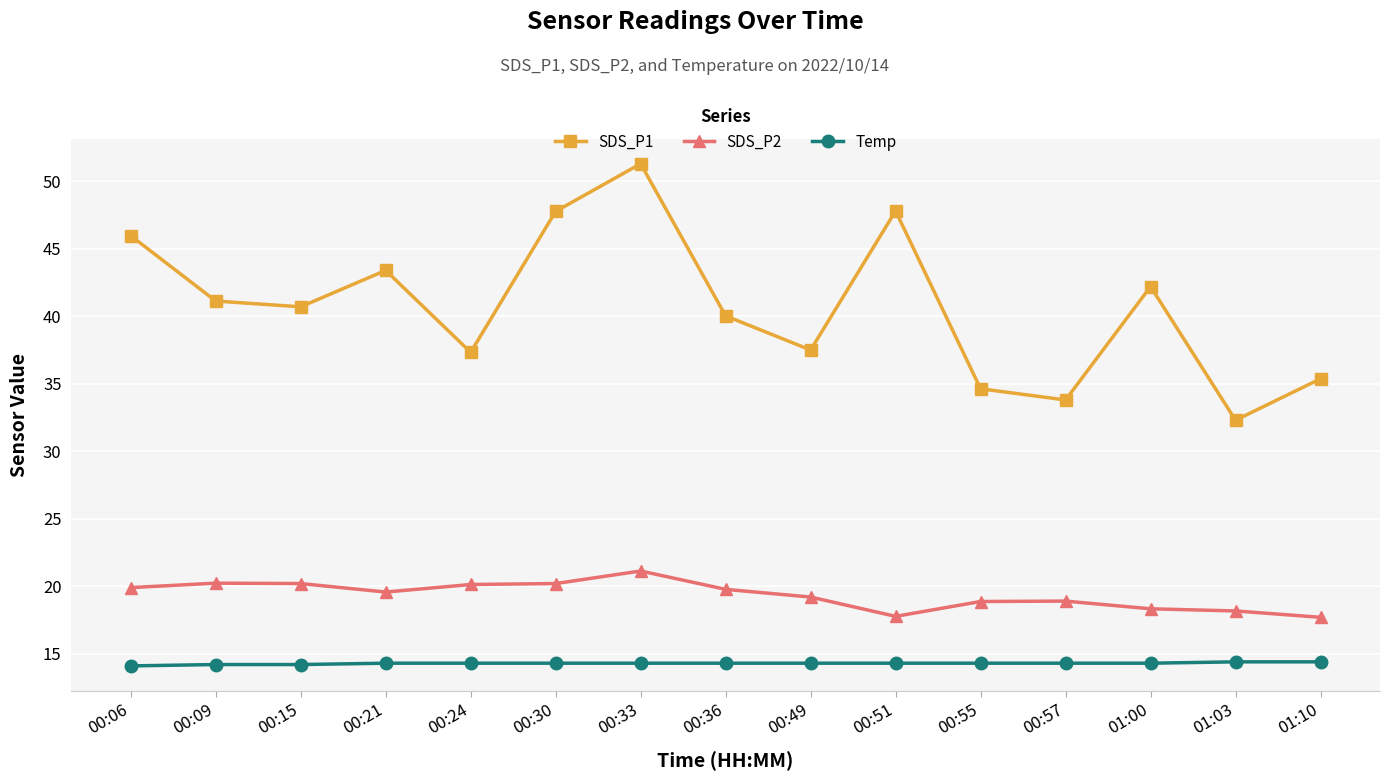

At which label does SDS_P1 reach its peak?

00:33